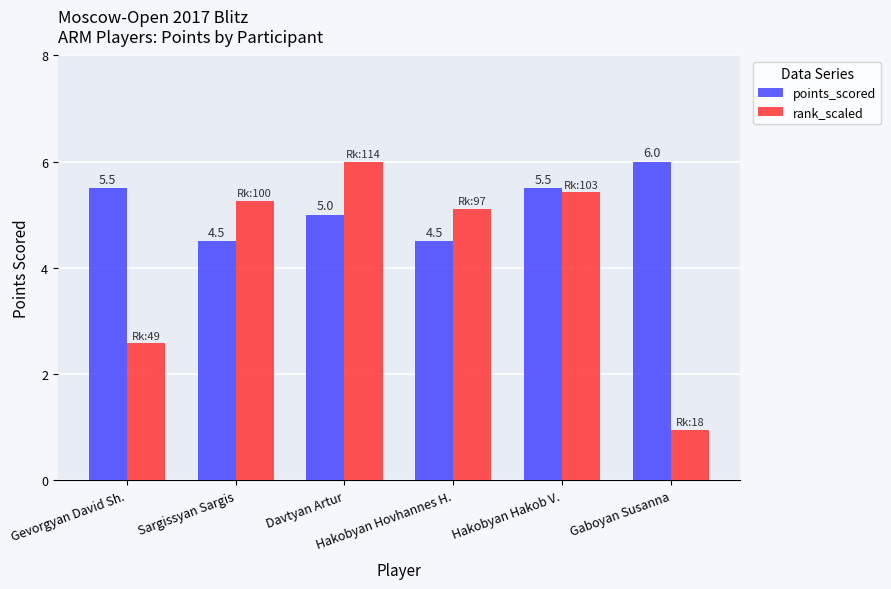

What is the average value of the rank_scaled series?

4.2